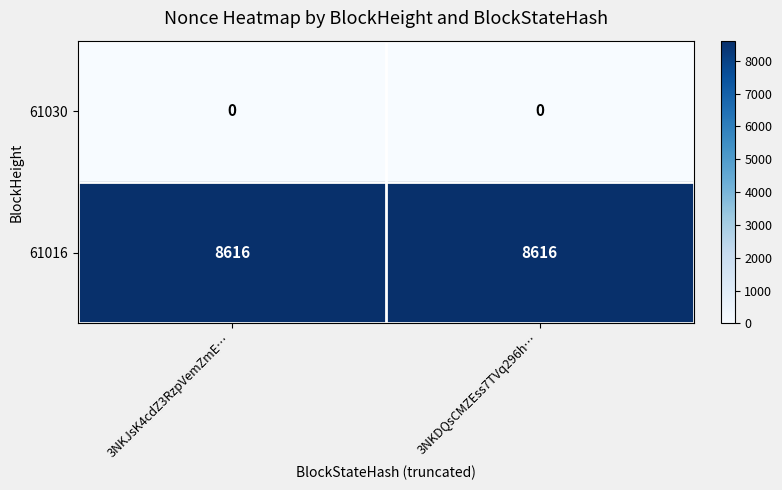

List the series in order of their overall mean, highest first.

61016, 61030